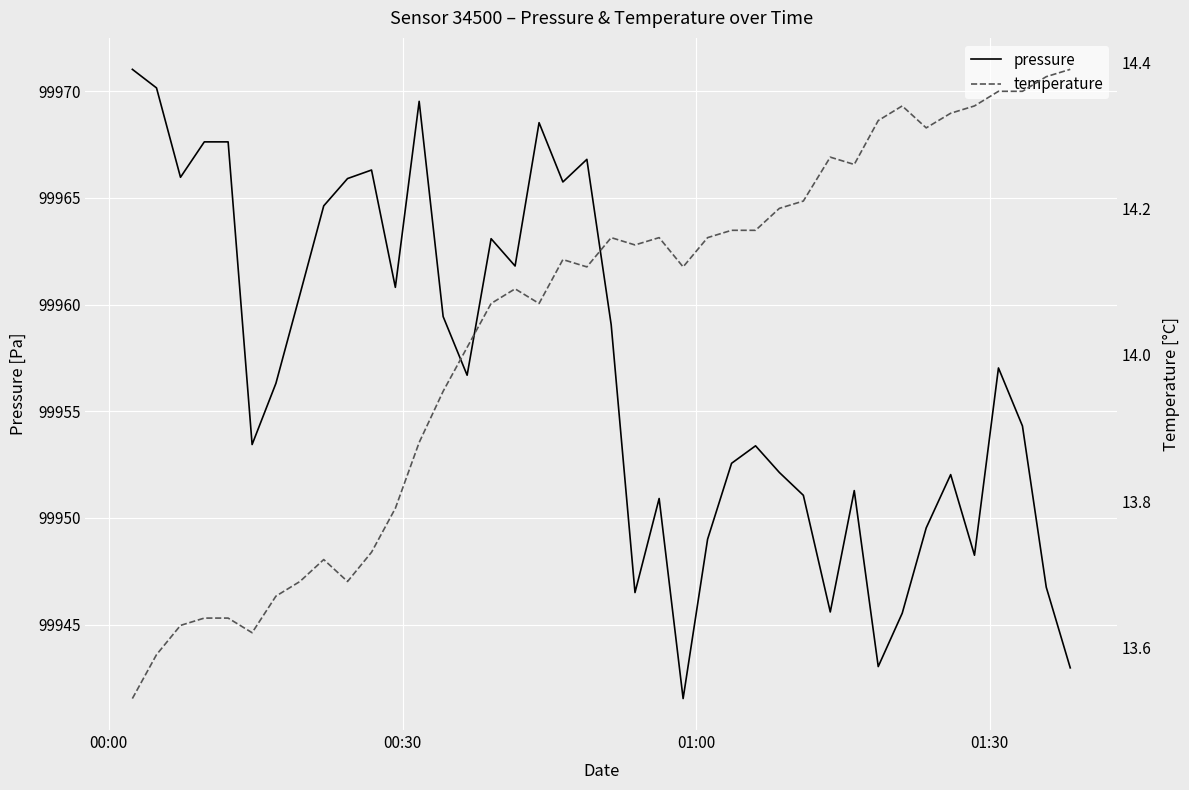

What is the maximum value for pressure?

99971.0